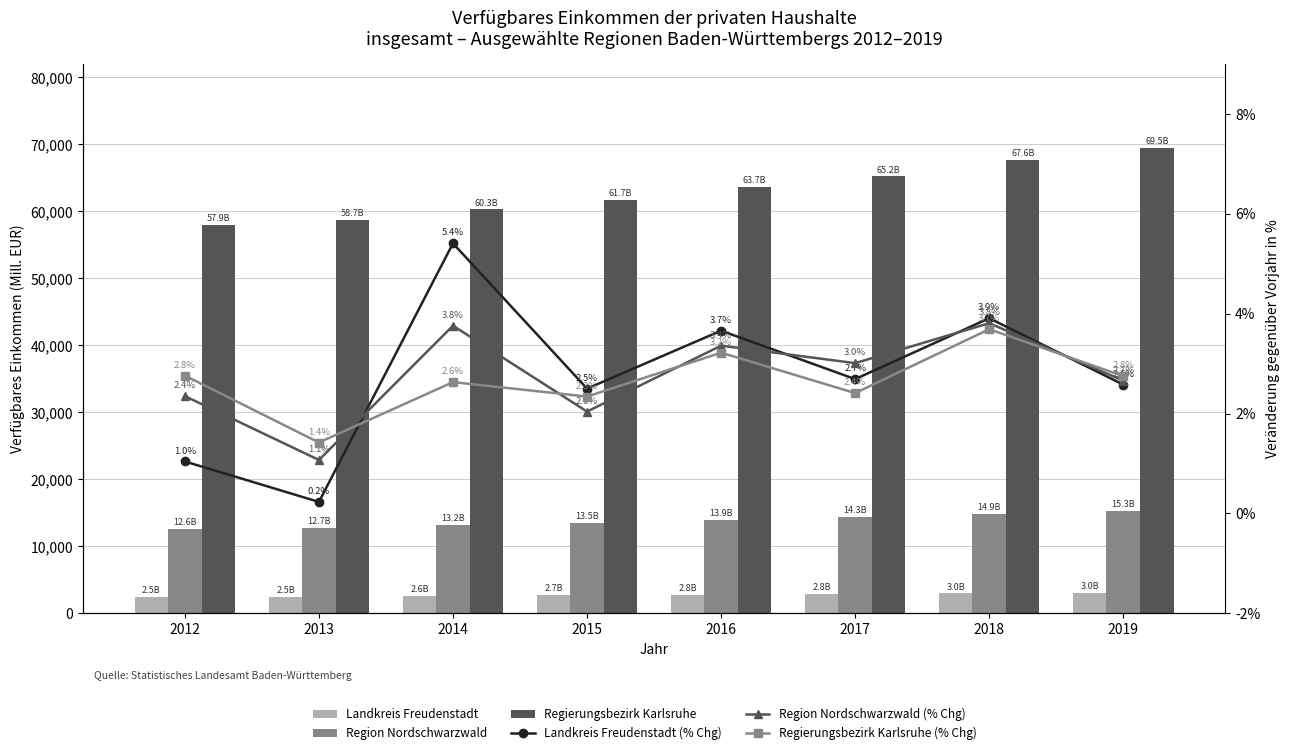

What are all the series names shown in the legend?

Landkreis Freudenstadt, Region Nordschwarzwald, Regierungsbezirk Karlsruhe, Landkreis Freudenstadt (% Chg), Region Nordschwarzwald (% Chg), Regierungsbezirk Karlsruhe (% Chg)